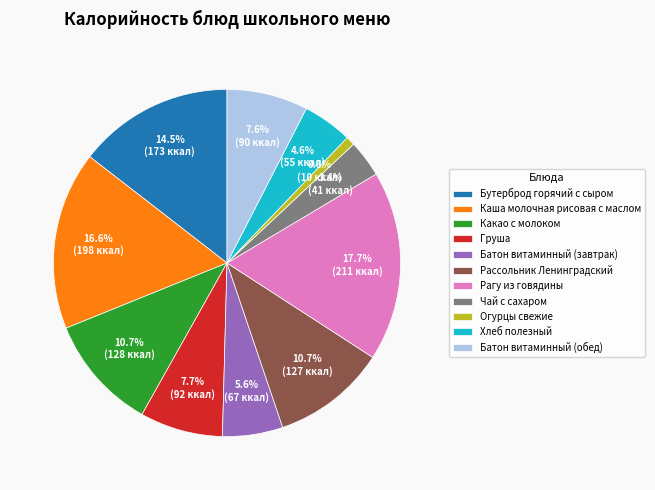

How many segments does this pie chart have?

11